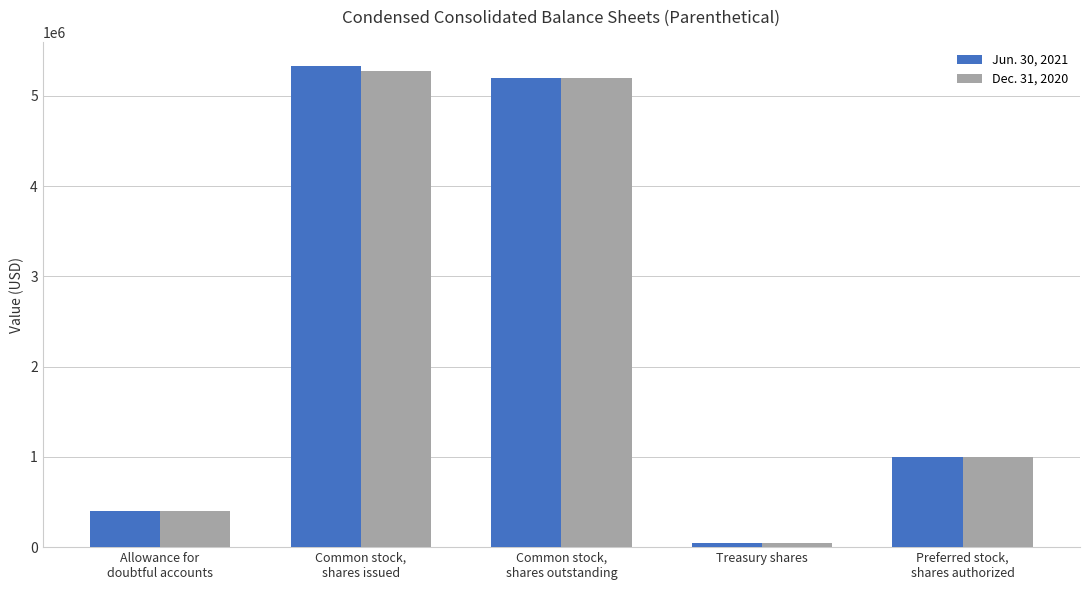

Is it true that Dec. 31, 2020 equals 7818649 at Common stock,
shares issued?

False